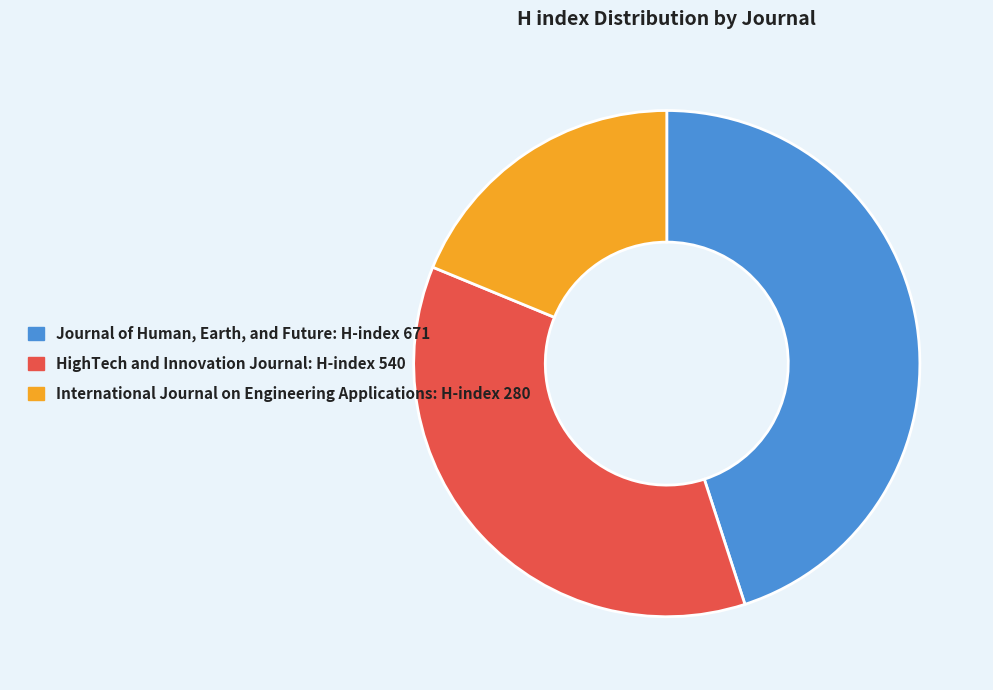

True or false: Journal of Human, Earth, and Future accounts for 58% of the total.

False